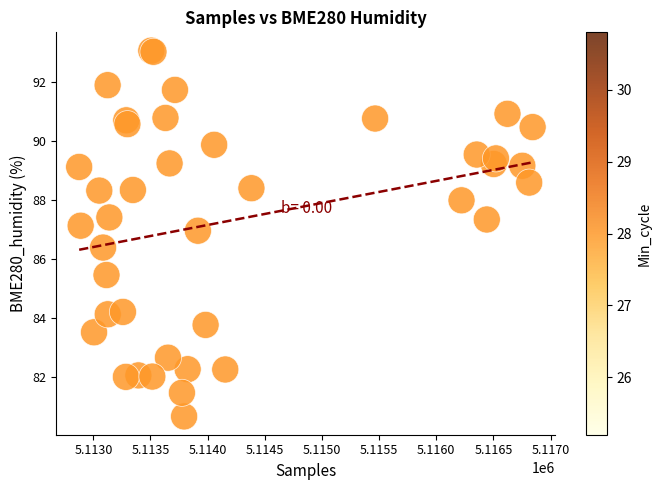

What Y value in the scatter plot is closest to 86?

86.4